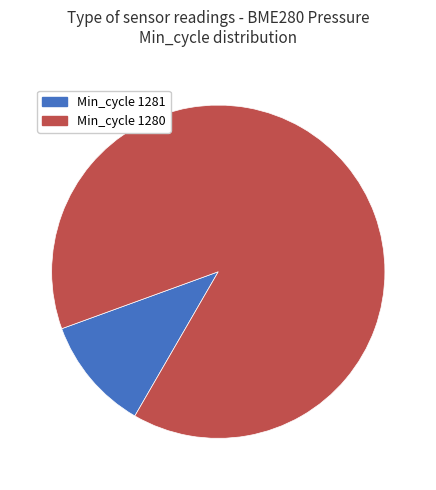

Is there a majority slice in this chart?

Yes